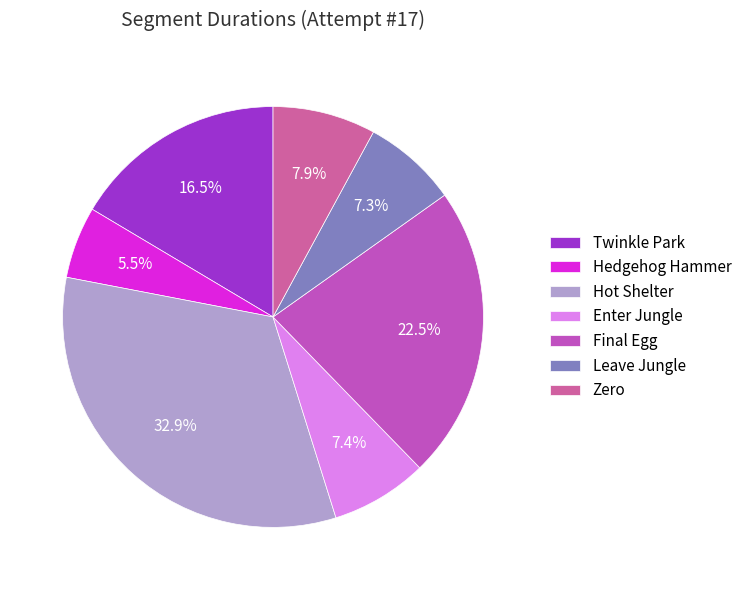

Which has a higher value, Enter Jungle or Twinkle Park?

Twinkle Park